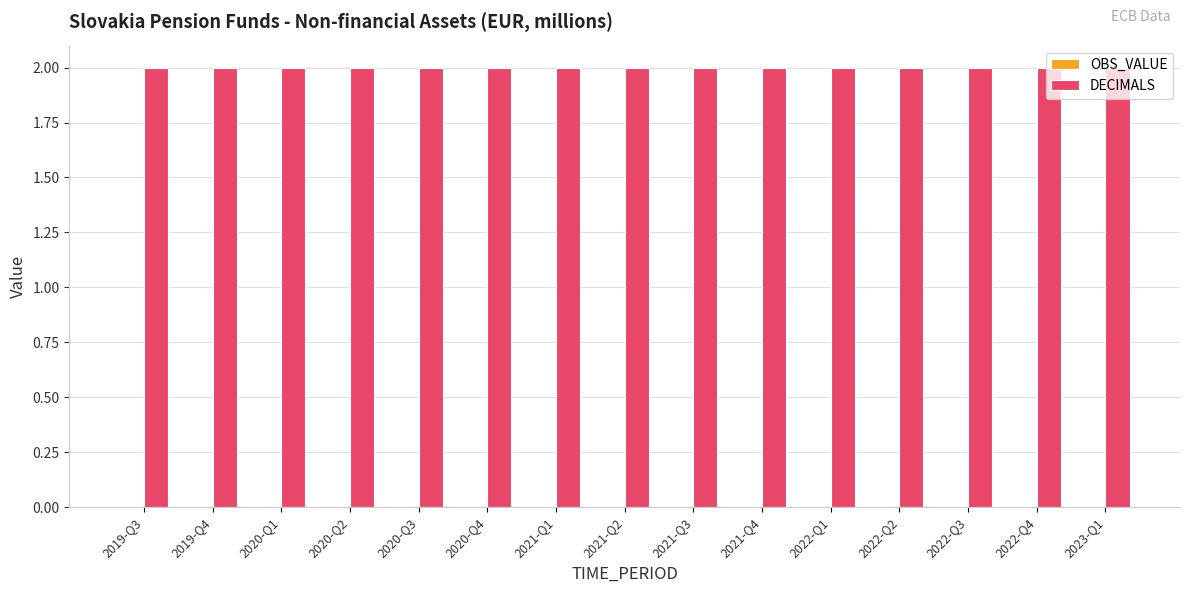

At how many categories does at least one series exceed 1?

15